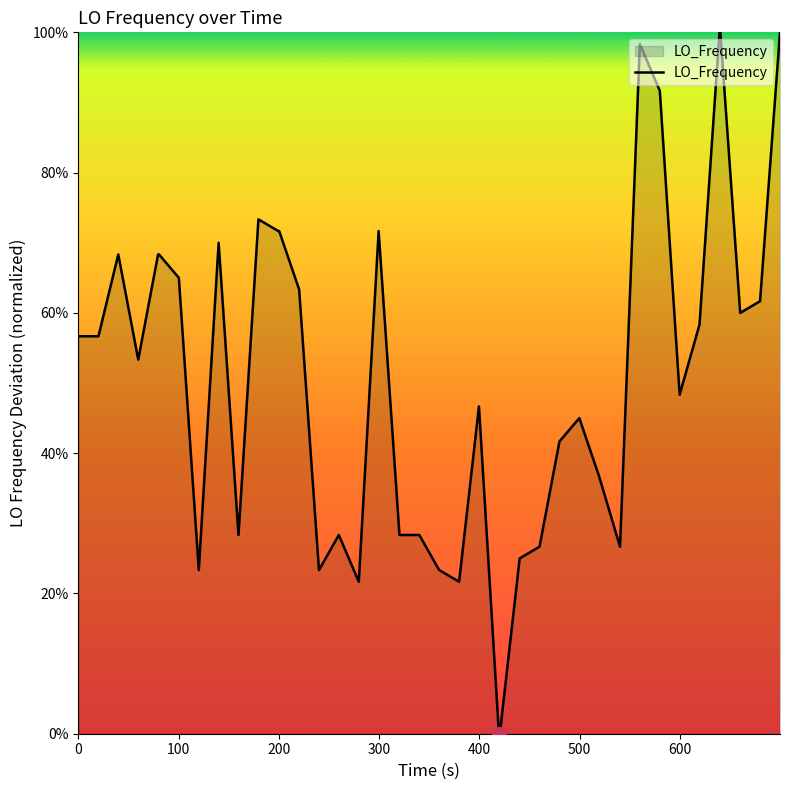

What is the greatest value displayed?

100.0